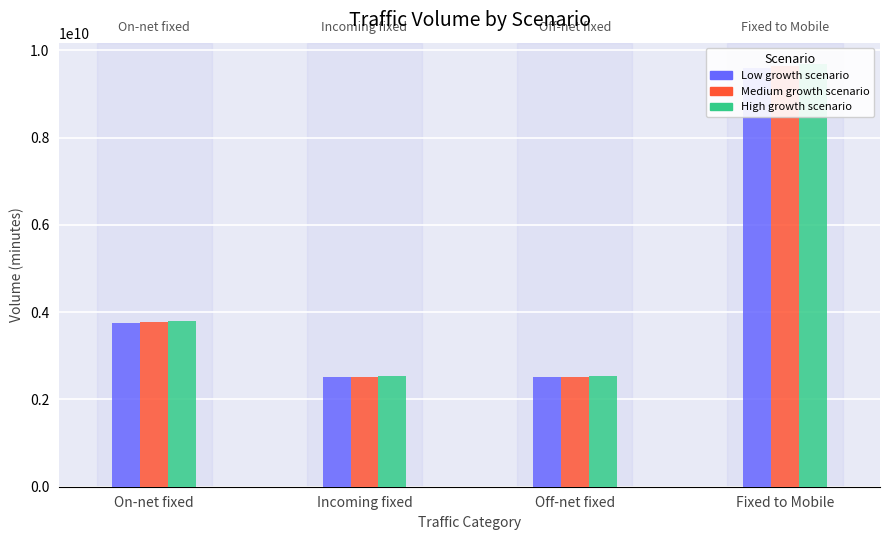

Is it true that High growth scenario equals 9689968800 at Fixed to Mobile?

True